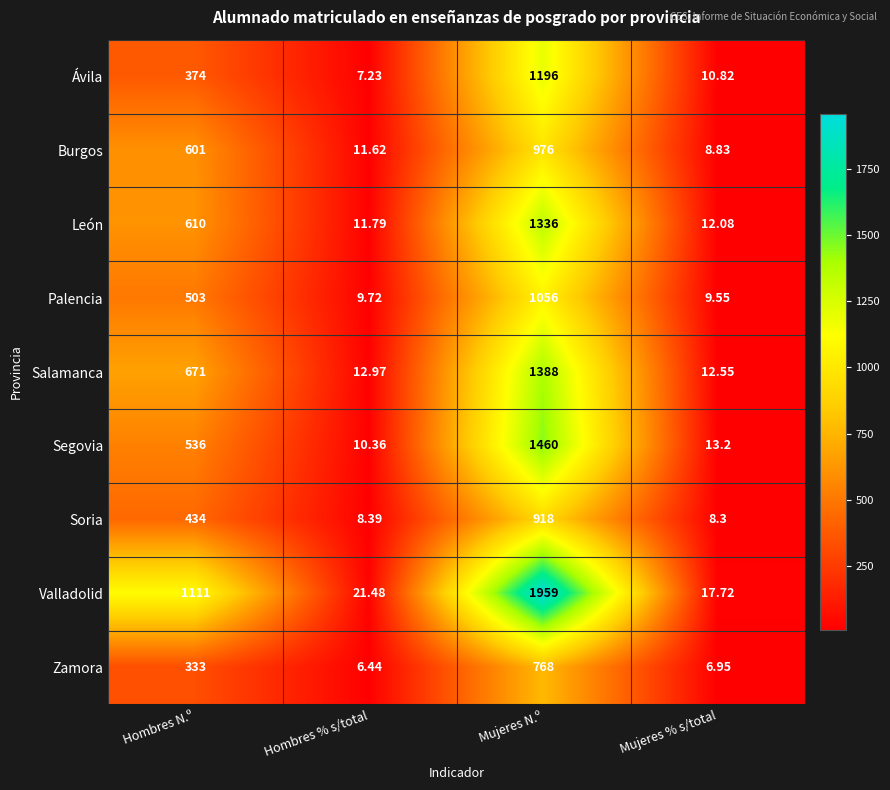

Which series changed the most between Mujeres N.º and Mujeres % s/total?

Valladolid